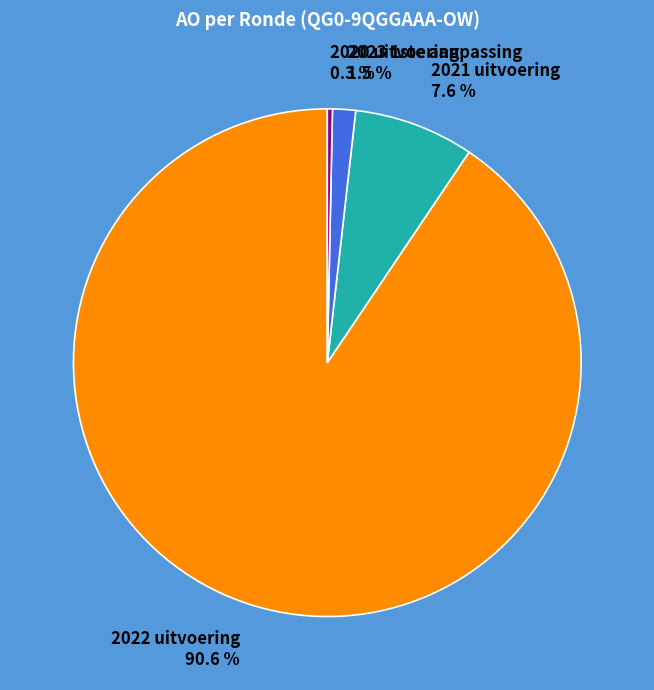

What is the ratio of the value at 2023 1ste aanpassing to the value at 2020 uitvoering?

4.5